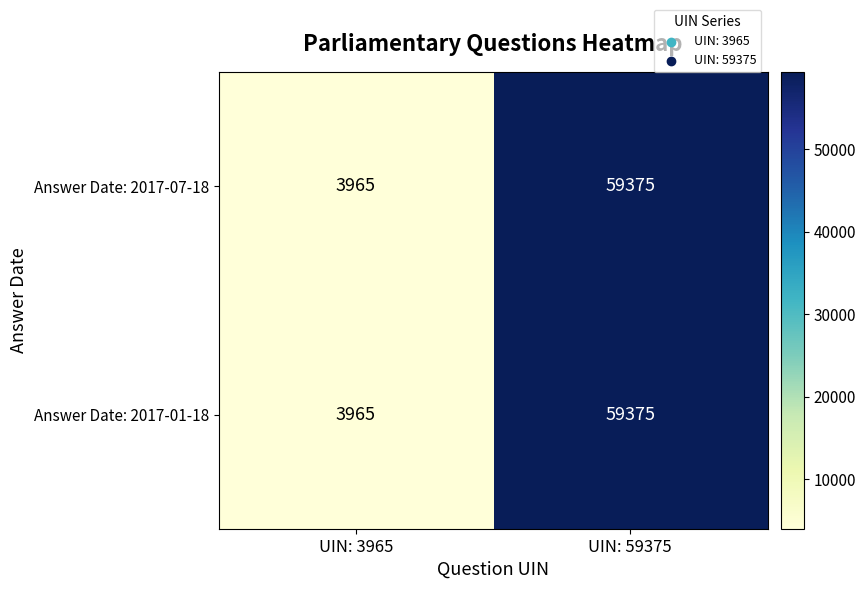

At which category is the sum across all series the highest?

UIN: 59375